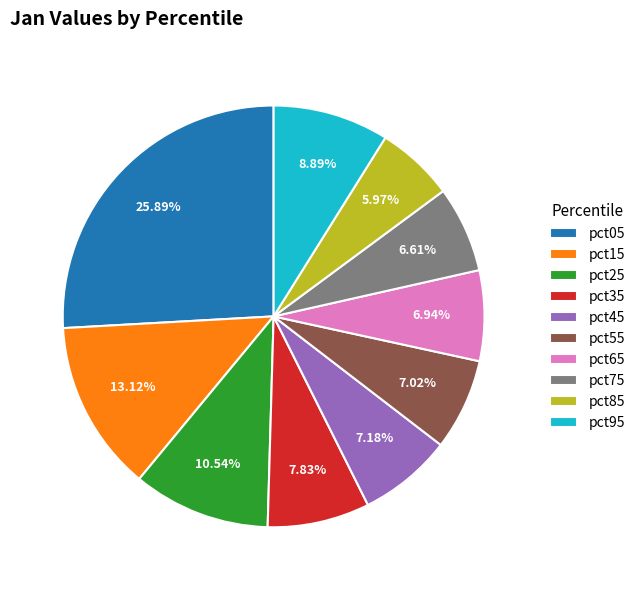

Does pct85 account for over 50% of the chart?

No